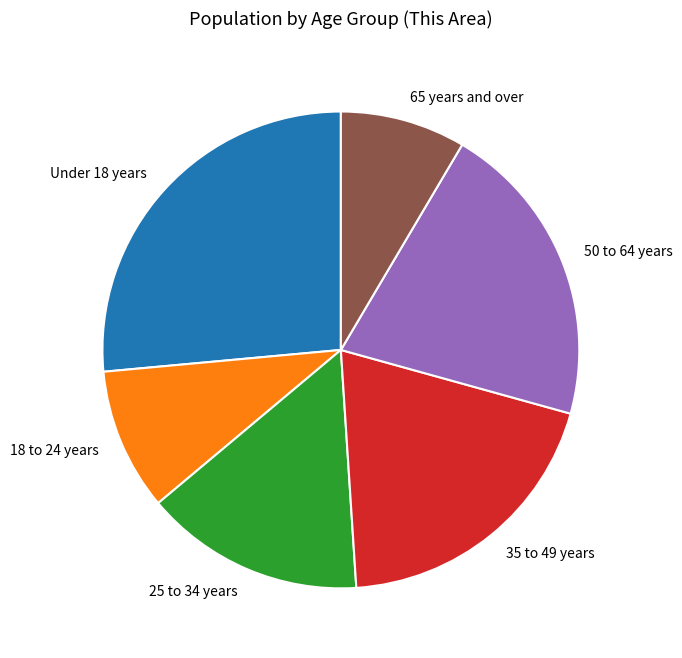

What is the ratio of the value at 50 to 64 years to the value at 25 to 34 years?

1.4